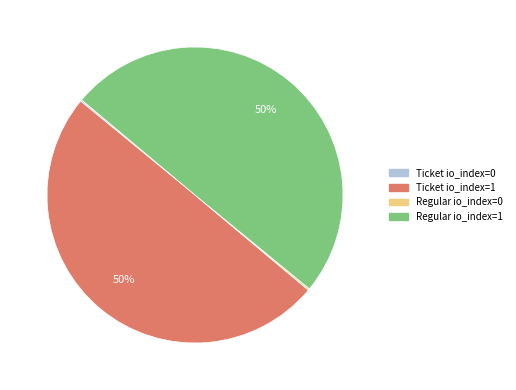

What percentage is the Regular io_index=1 slice, to the nearest percent?

50%